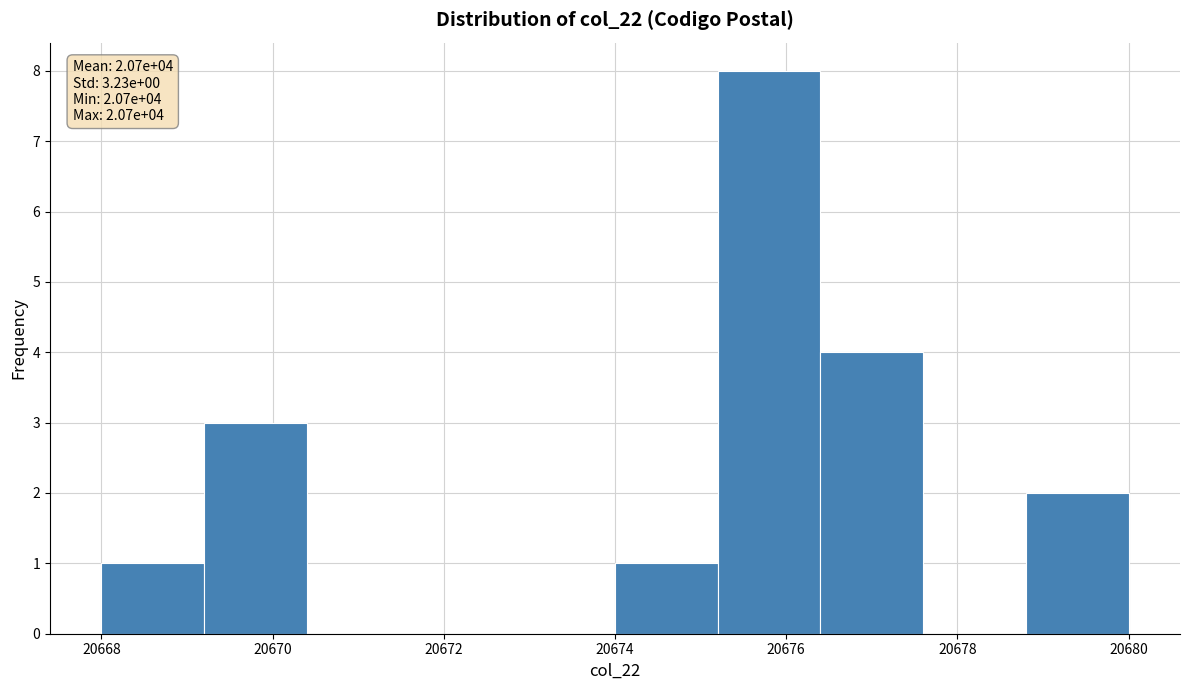

Over which range of the x-axis is the bar tallest?

20675.2 to 20676.4